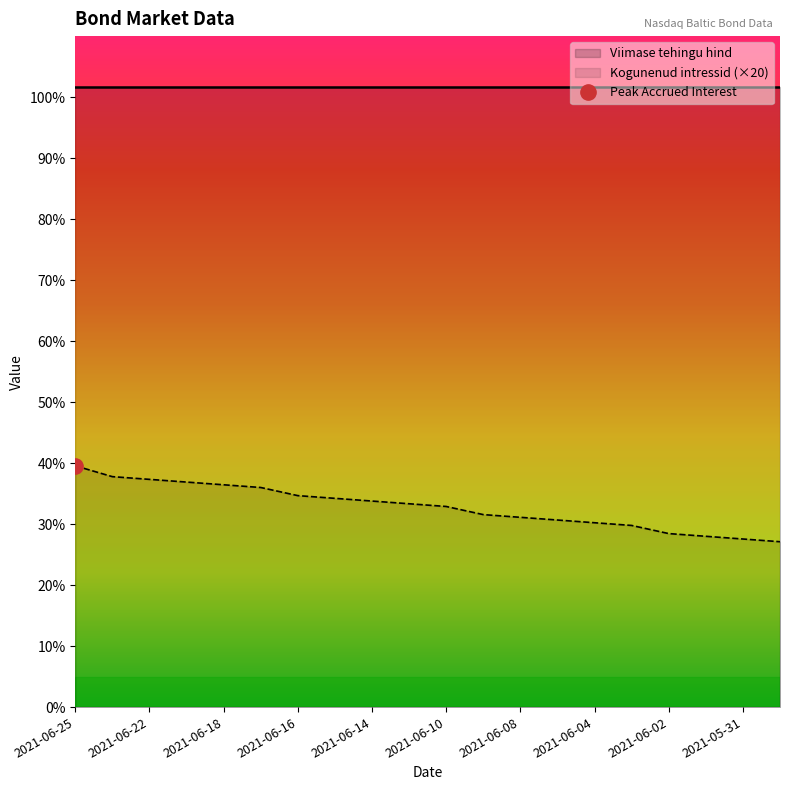

Does the chart have visible grid lines?

No